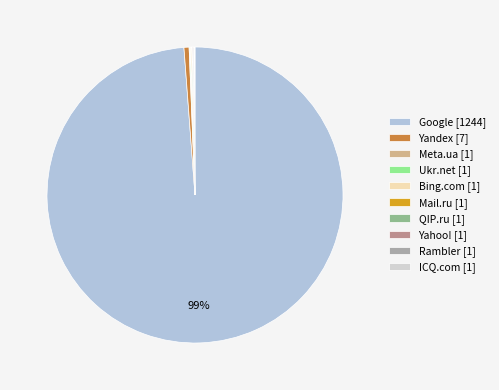

To the nearest percent, what is the difference between the Mail.ru and Google slice percentages?

99%